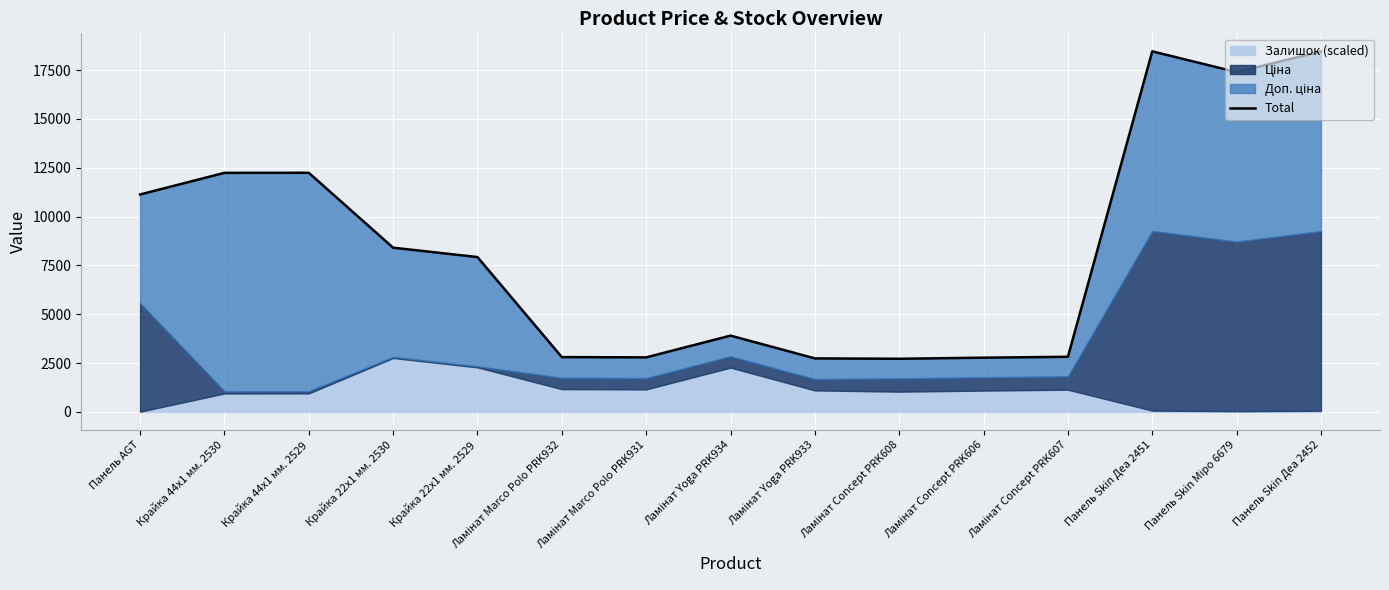

True or false: the data shows 7925.8 at Крайка 22x1 мм. 2529.

True